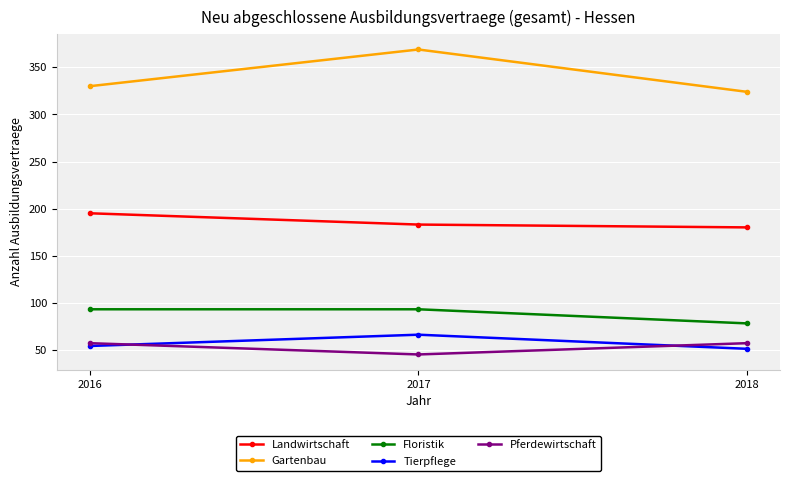

What are all the series names shown in the legend?

Landwirtschaft, Gartenbau, Floristik, Tierpflege, Pferdewirtschaft